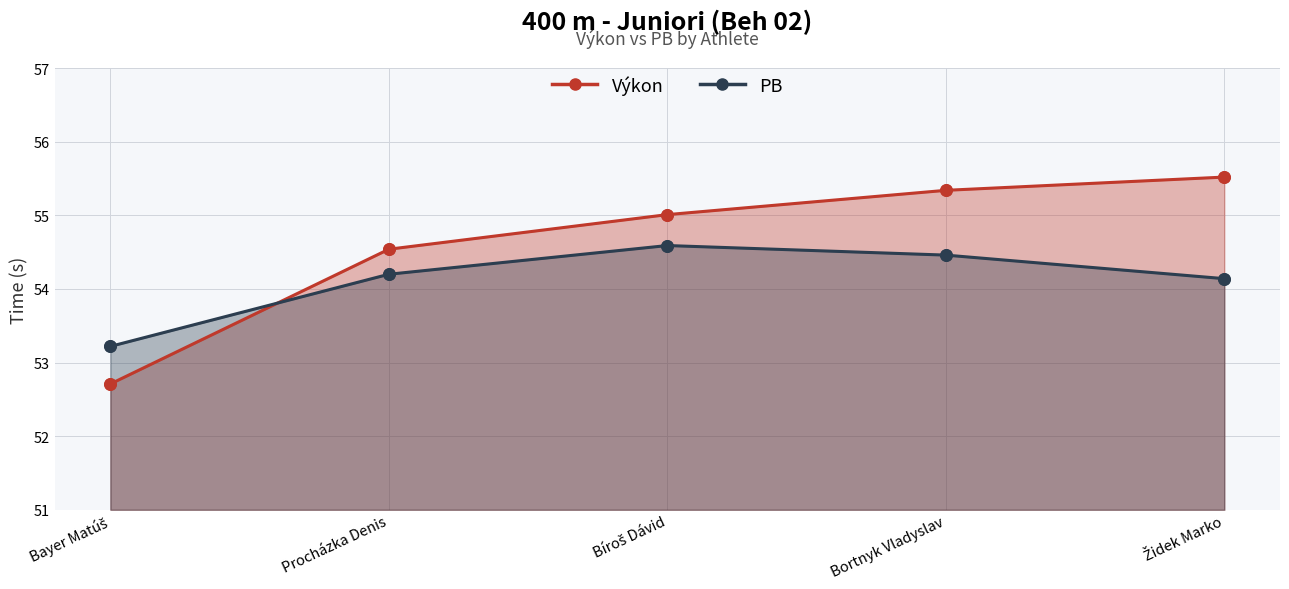

Which series reaches the maximum Y coordinate?

Výkon